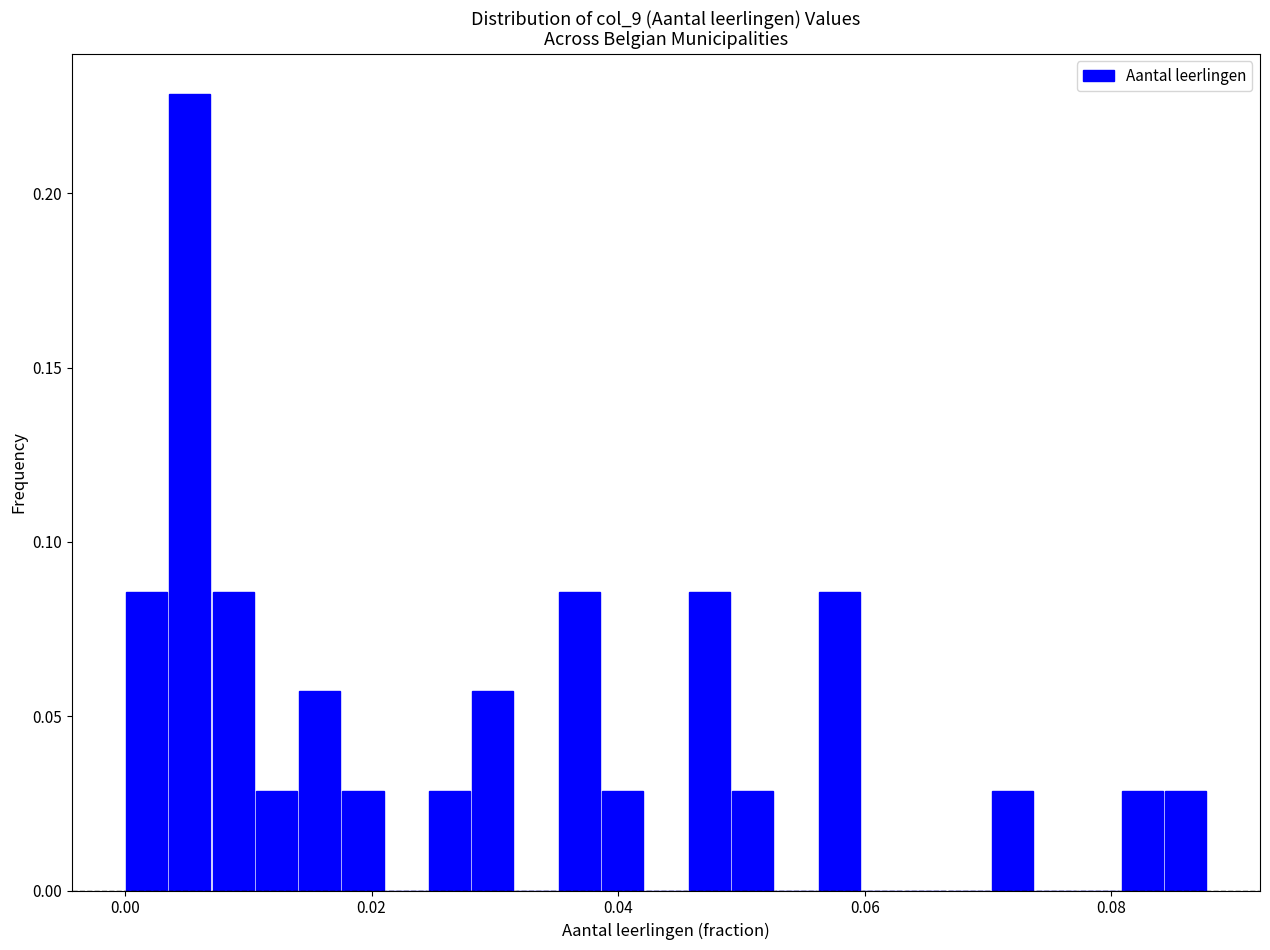

Around what value on the x-axis is the tallest bar? Give the approximate position of its centre, as read against the axis.

0.006